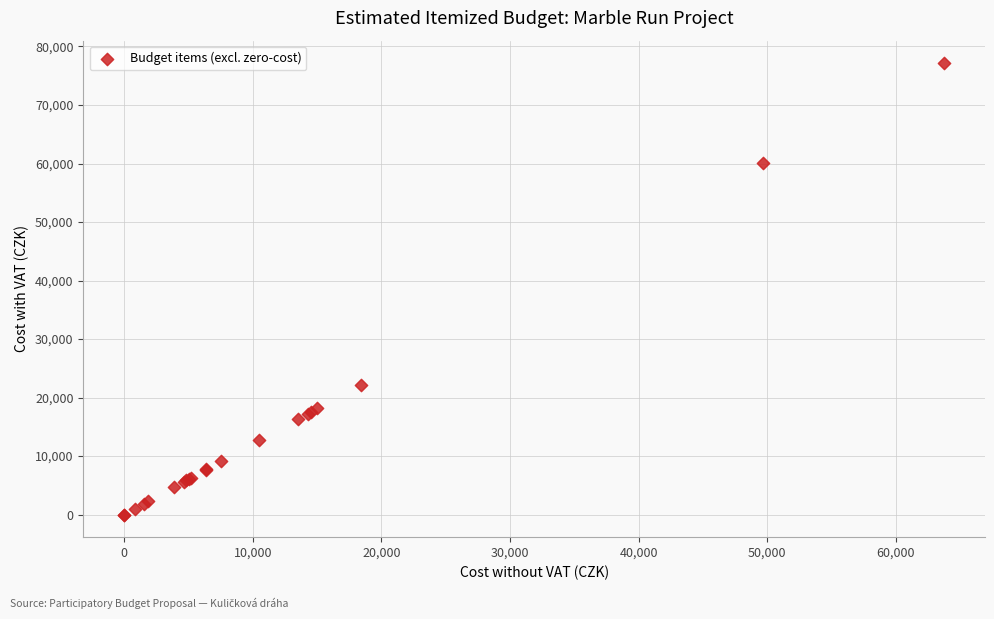

What Y value in the scatter plot is closest to 38568?

22227.7